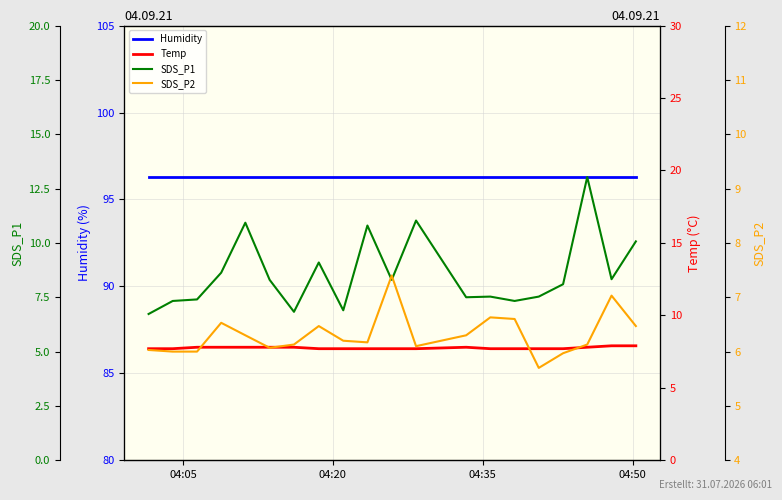

What value does the SDS_P2 series have at 17?

6.1